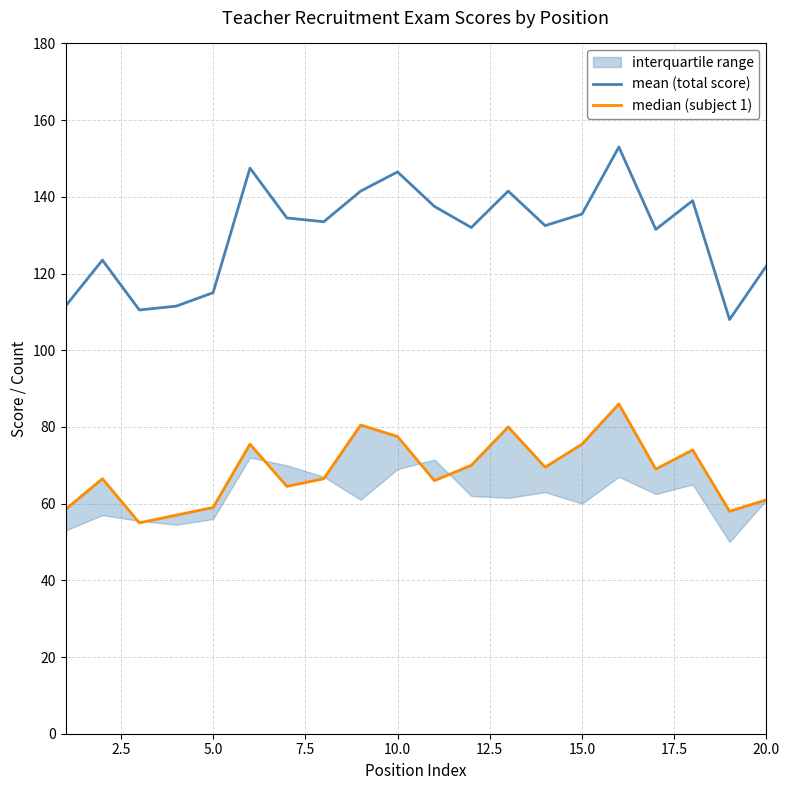

What is the difference between the maximum and minimum values in the median (subject 1) series?

31.0